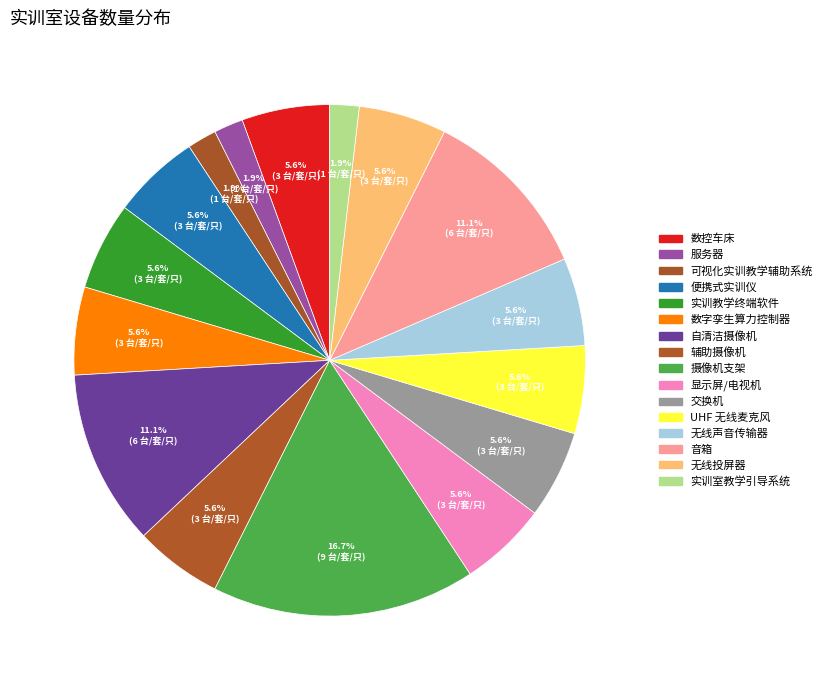

What is the total percentage of 数字孪生算力控制器 and 交换机?

11.1%